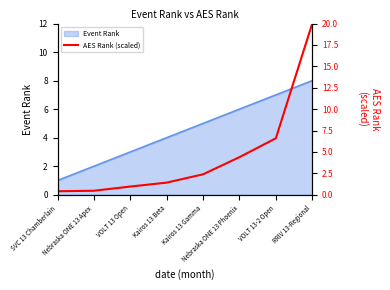

Rank the categories by value from lowest to highest.

SVC 13 Chamberlain, Nebraska ONE 13 Apex, VOLT 13 Open, Kairos 13 Beta, Kairos 13 Gamma, Nebraska ONE 13 Phoenix, VOLT 13-2 Open, RRIV 13-Regional